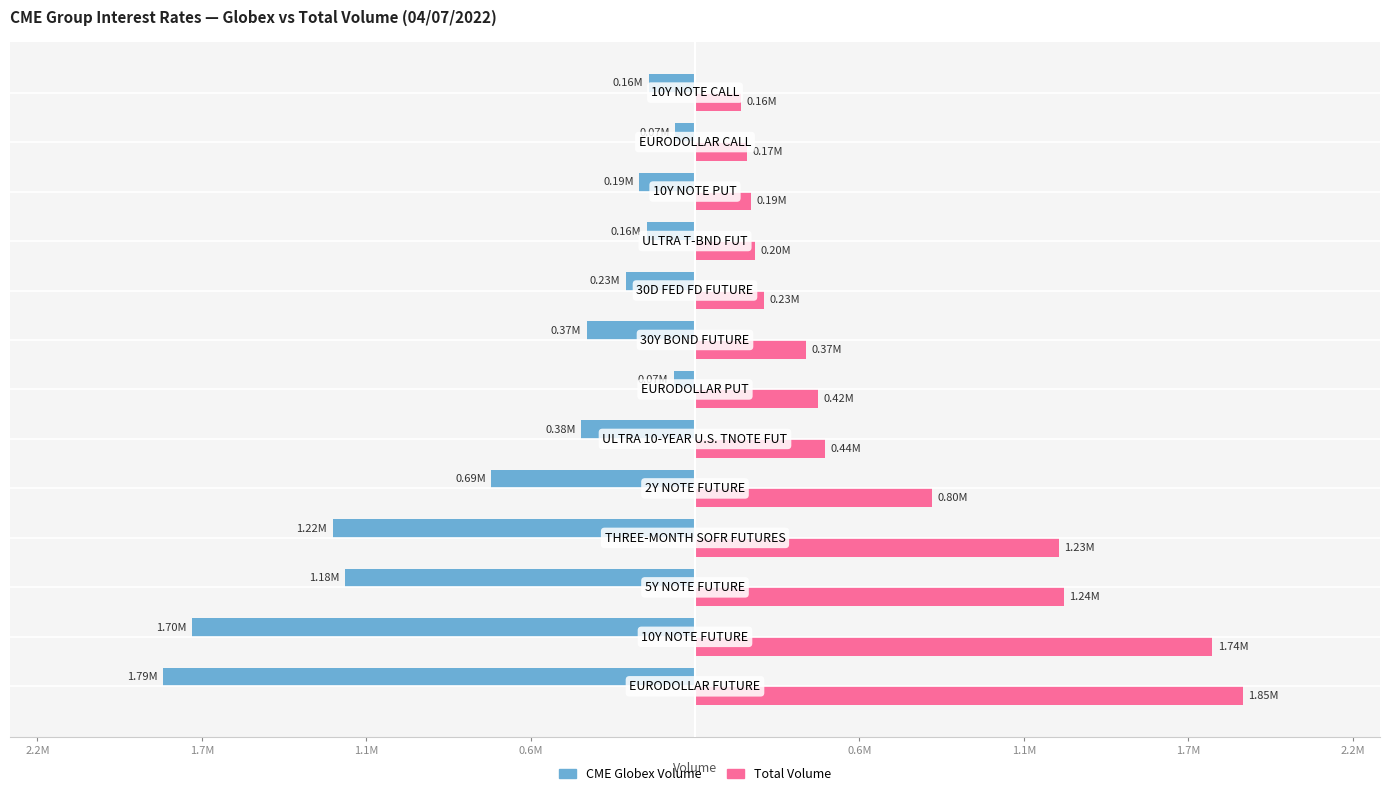

What are all the series names shown in the legend?

CME Globex Volume, Total Volume